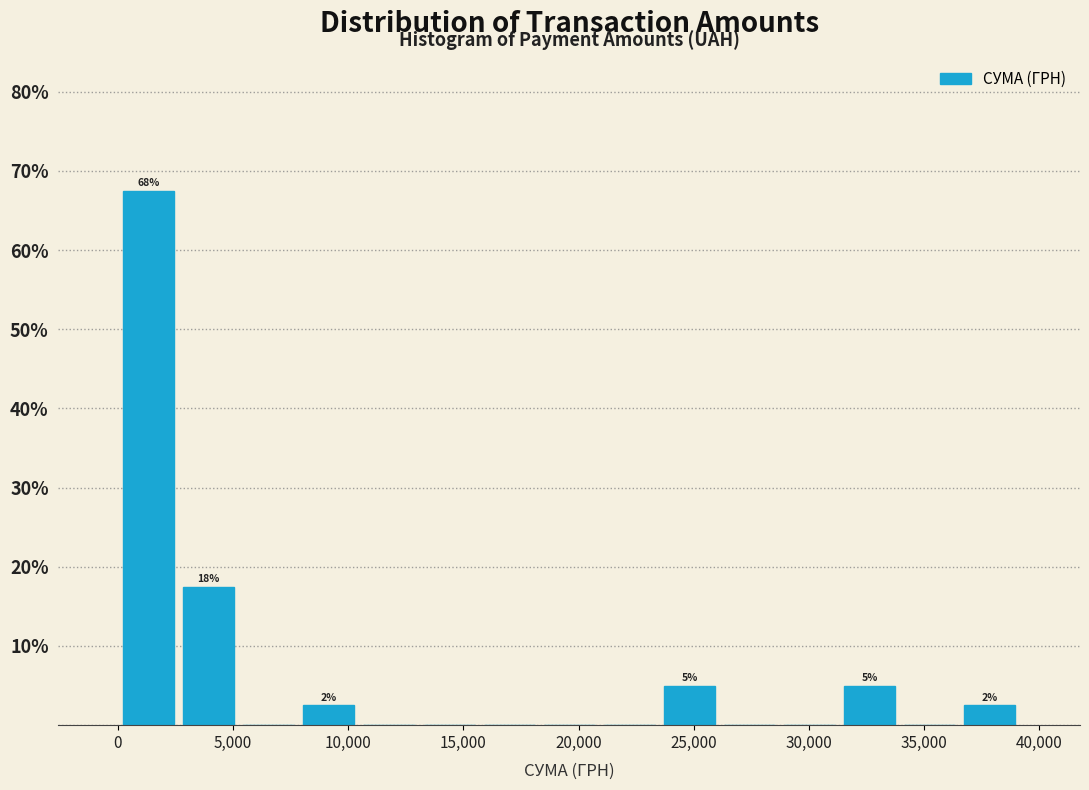

Which range on the x-axis has the tallest bar?

0 to 2500